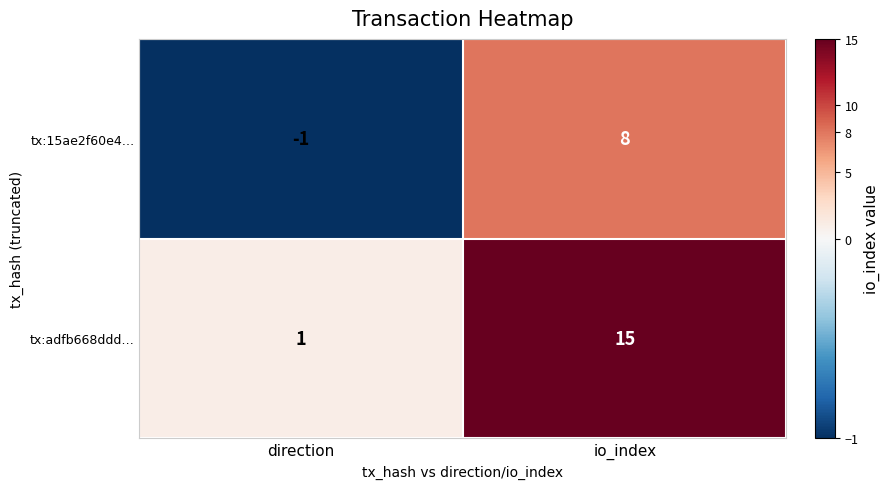

Which series has the largest total across all categories?

tx:adfb668ddd…